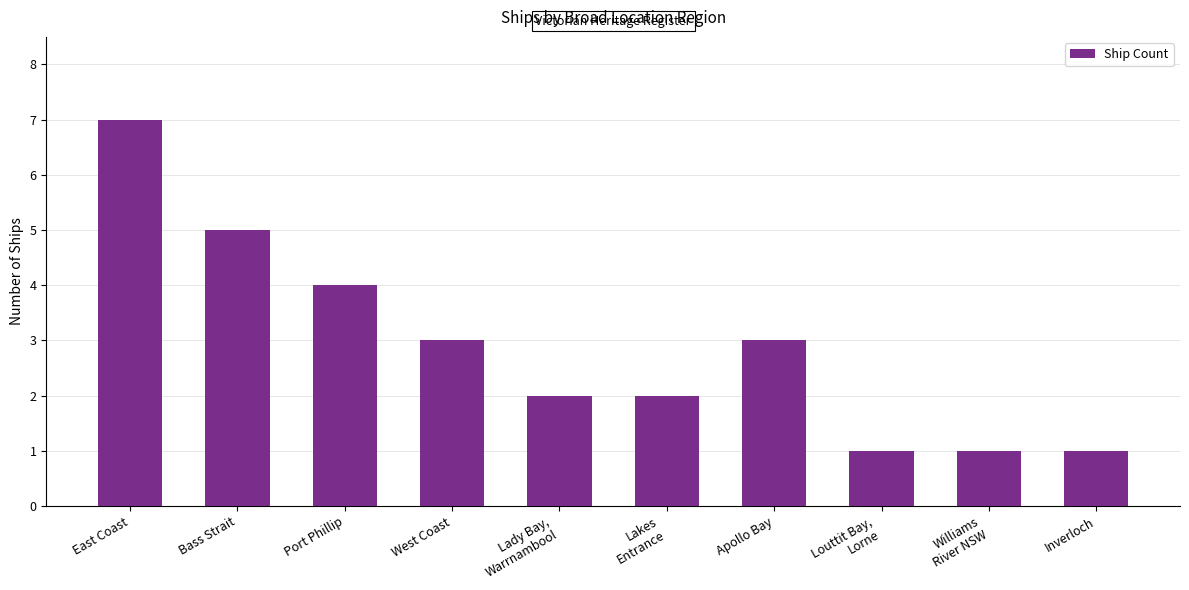

How many bars are there in total?

10